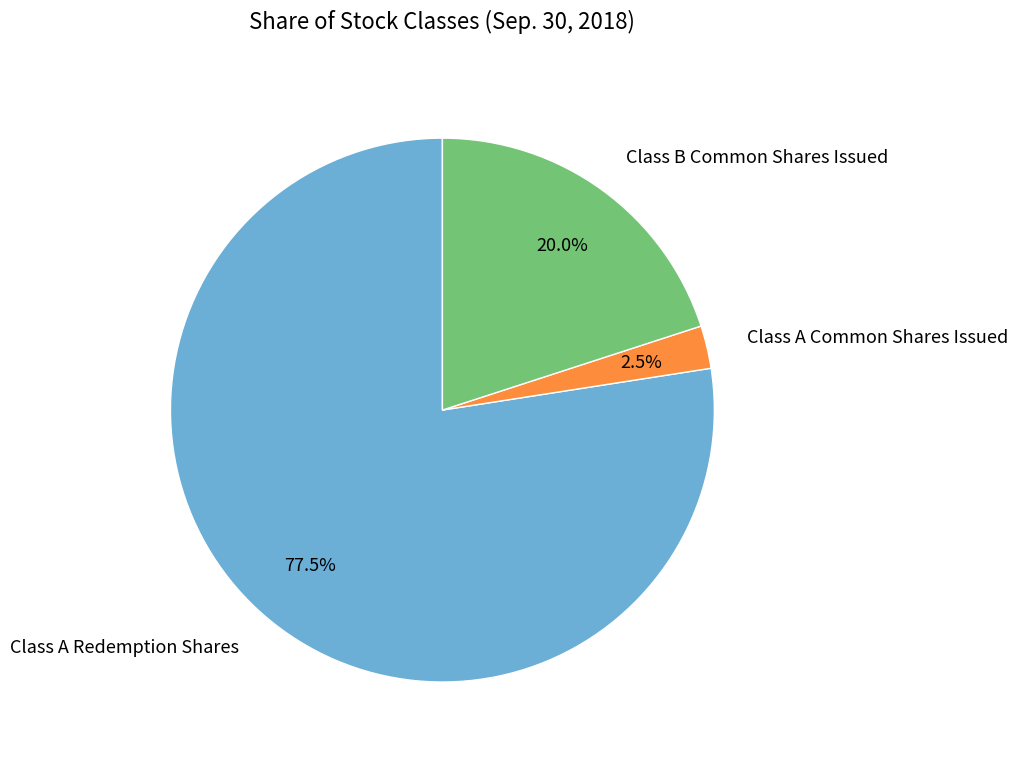

What percentage do Class A Redemption Shares and Class B Common Shares Issued together represent?

97.5%